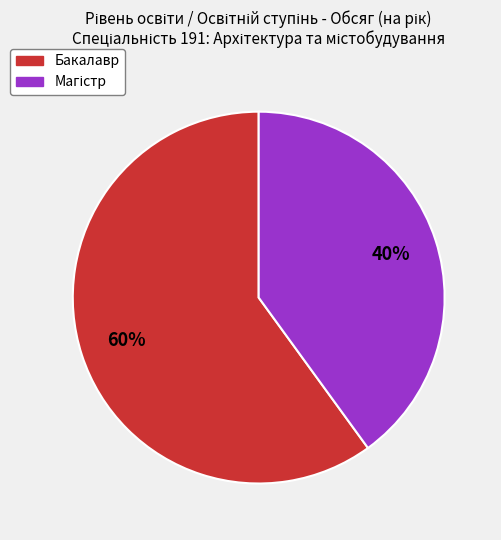

Count the number of slices in the pie.

2